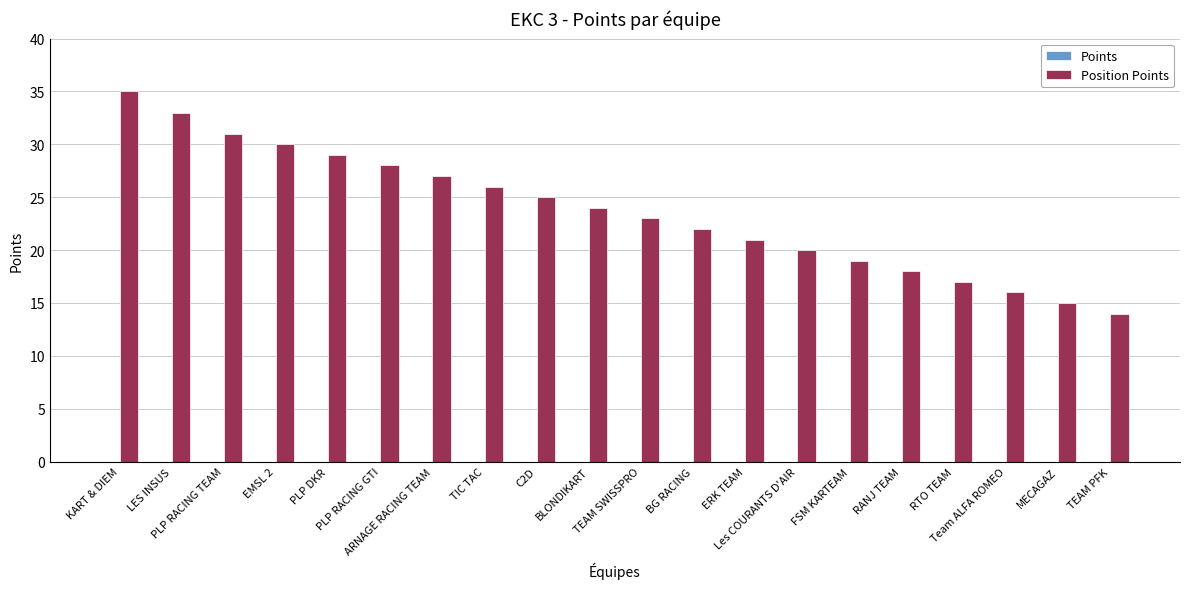

What is the value of the 1st bar from the left?

35